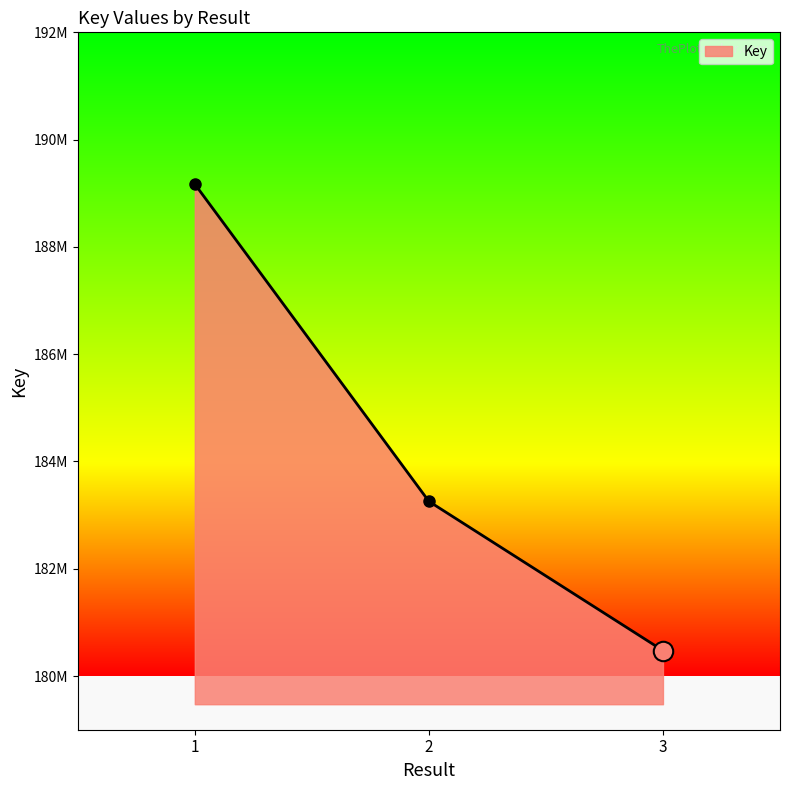

Is it true that the value at 3 is 91533460?

False